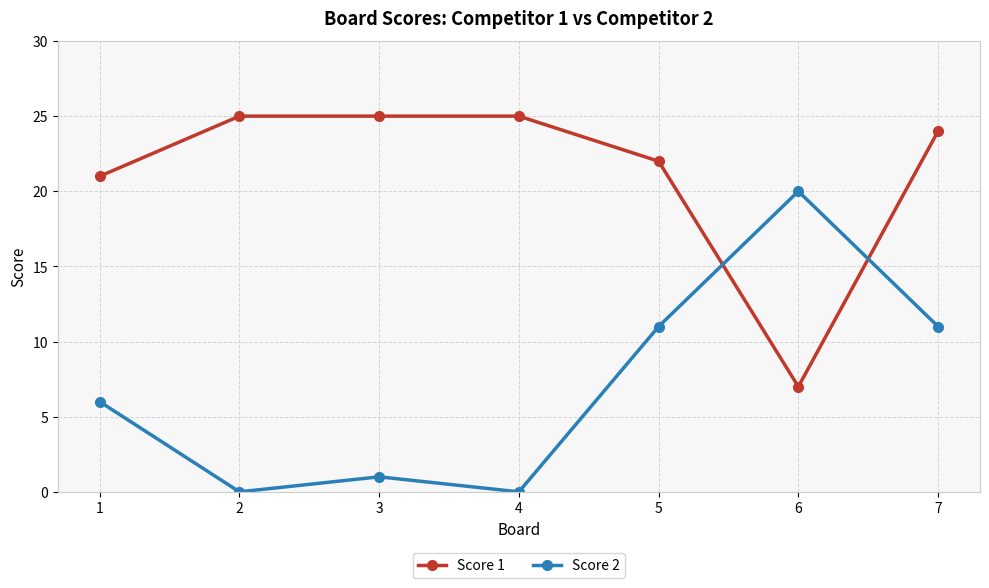

Between 1 and 7, which series saw the biggest shift?

Score 2